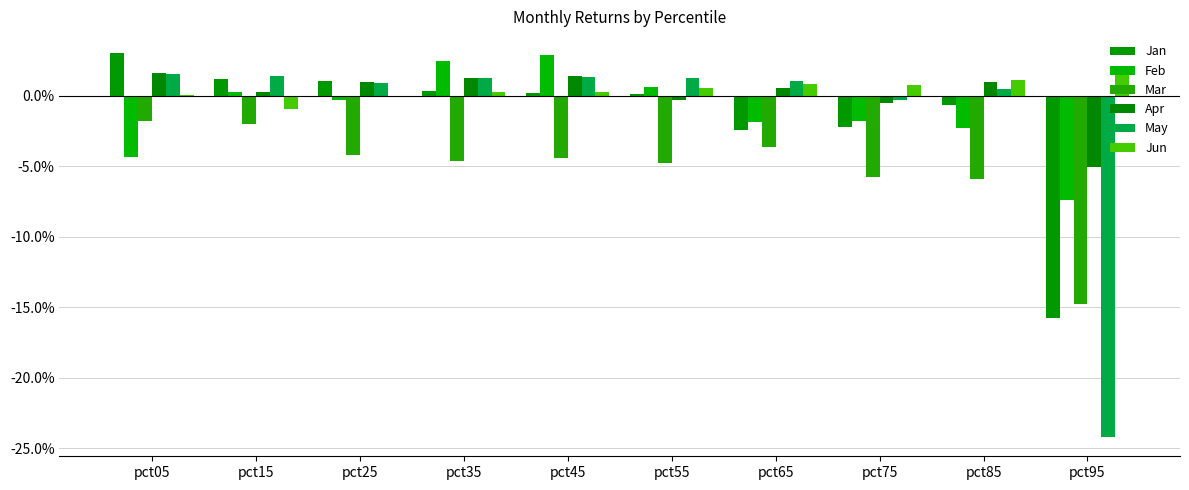

Does the chart contain stacked bars?

No